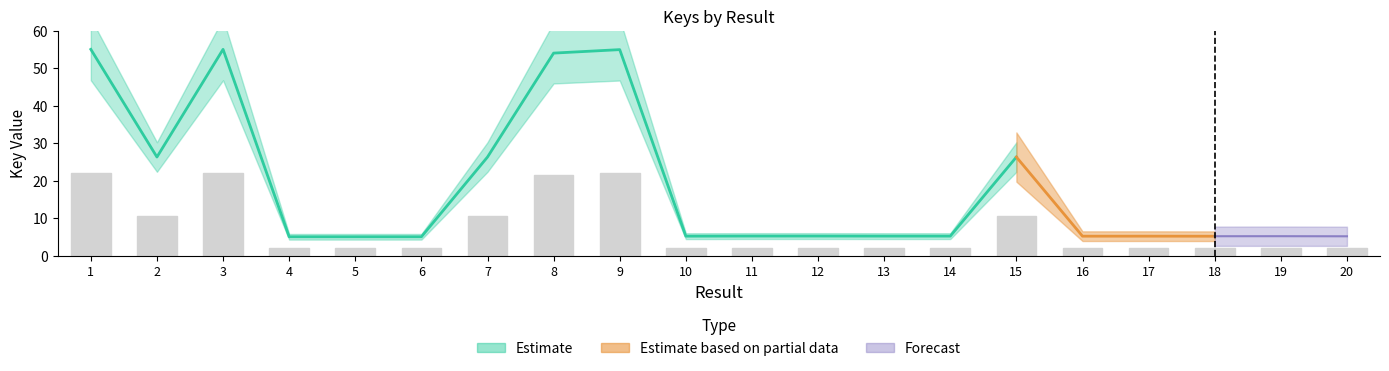

Reading left to right, what are all the values shown in this chart?

22.0	10.5	22.0	2.0	2.0	2.0	10.5	21.6	22.0	2.1	2.1	2.1	2.1	2.1	10.5	2.1	2.1	2.1	2.1	2.1